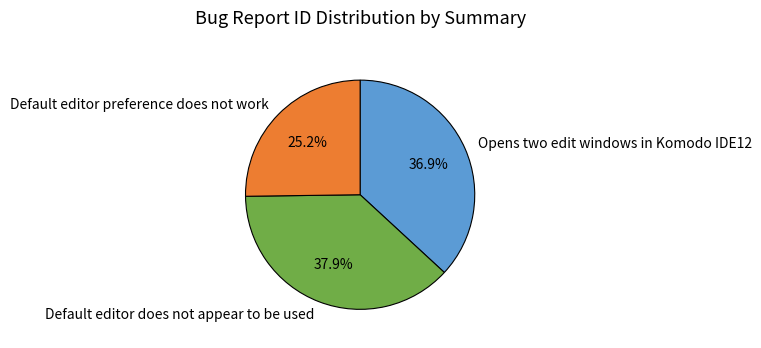

Which has a higher value, Opens two edit windows in Komodo IDE12 or Default editor does not appear to be used?

Default editor does not appear to be used